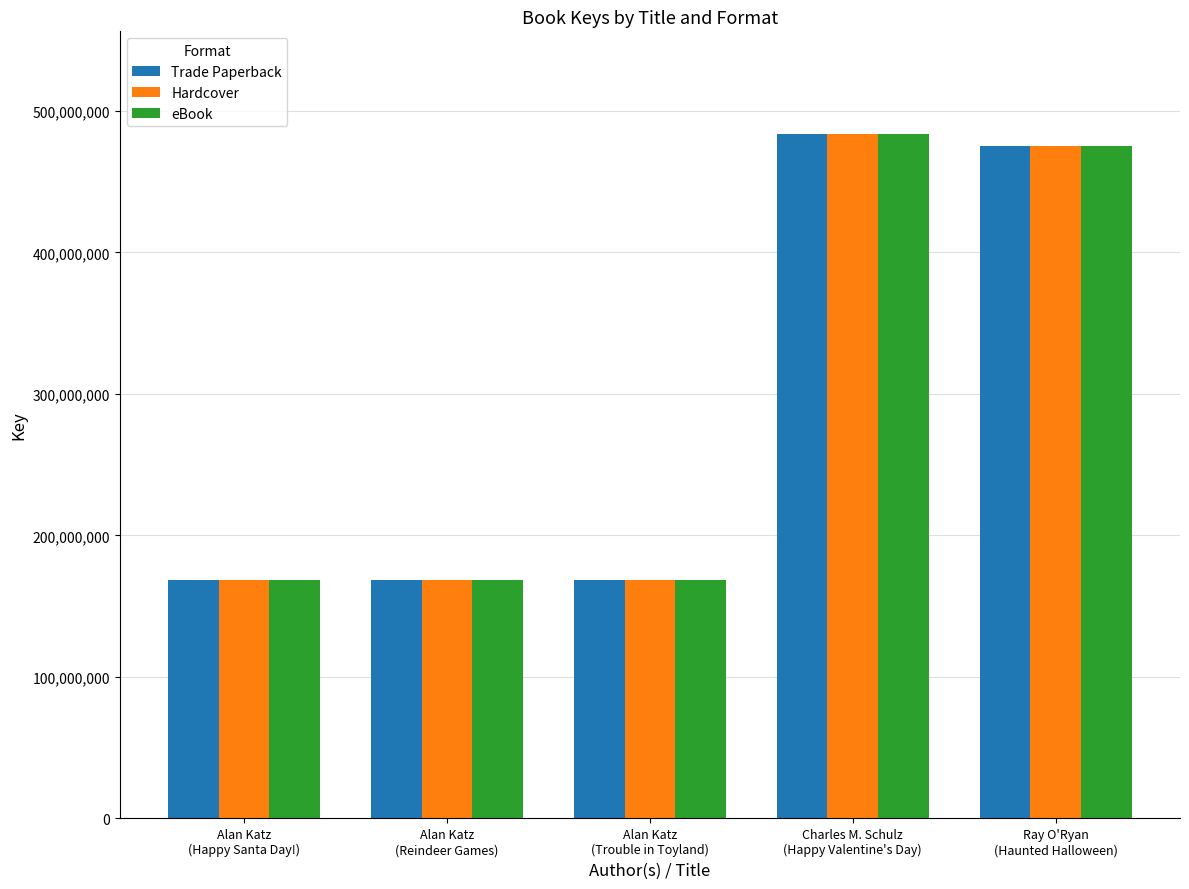

The Hardcover series shows 475482567 at Ray O'Ryan
(Haunted Halloween). True or false?

True